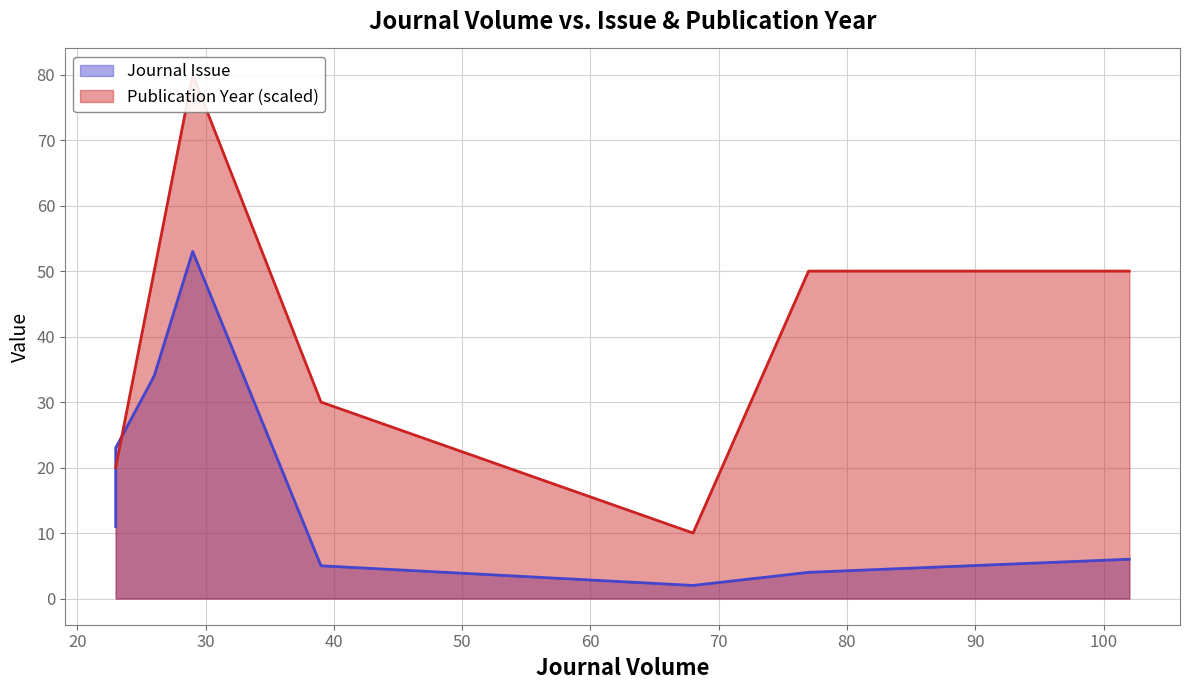

What are all the series names shown in the legend?

Journal Issue, Publication Year (scaled)